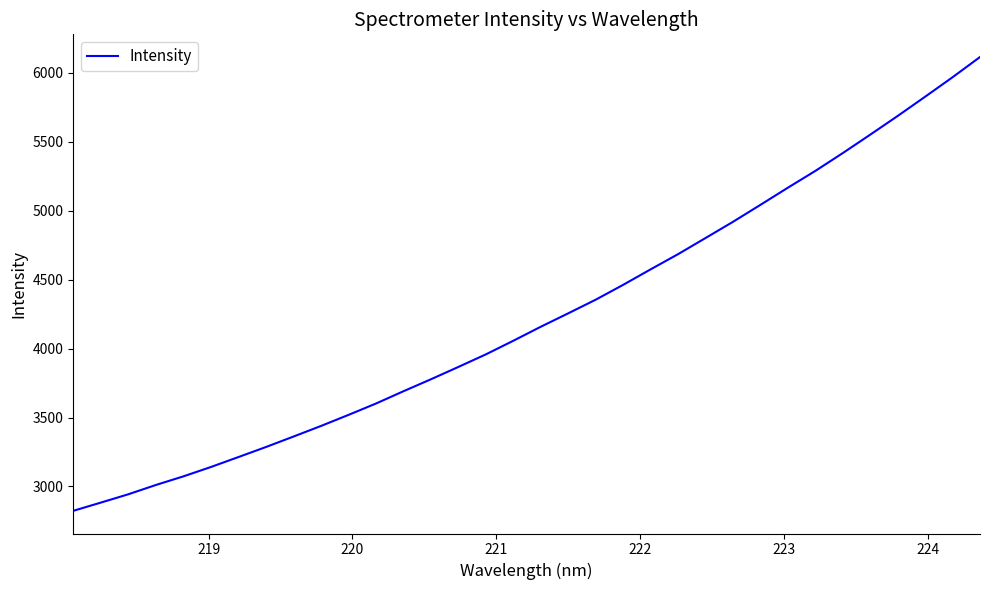

What is the greatest value displayed?

6115.1